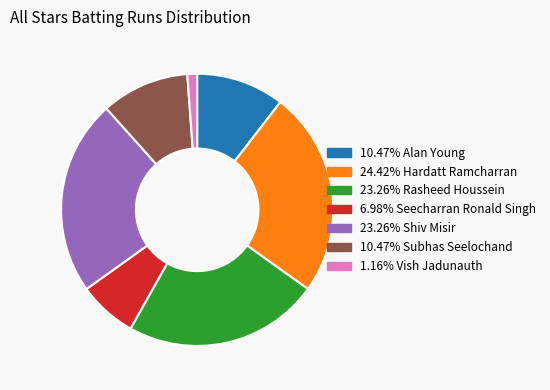

Is there a majority slice in this chart?

No